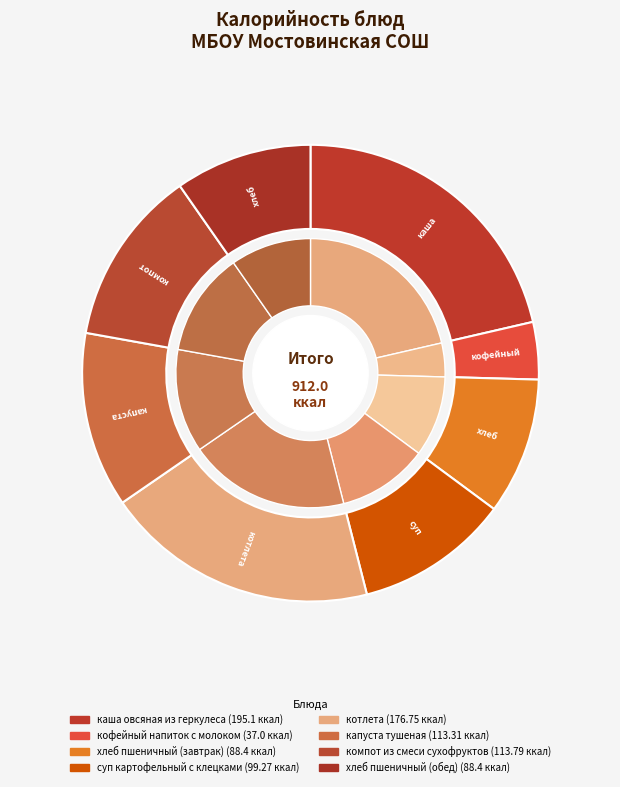

To the nearest percent, what is the combined percentage of кофейный напиток с молоком and каша овсяная из геркулеса?

25%